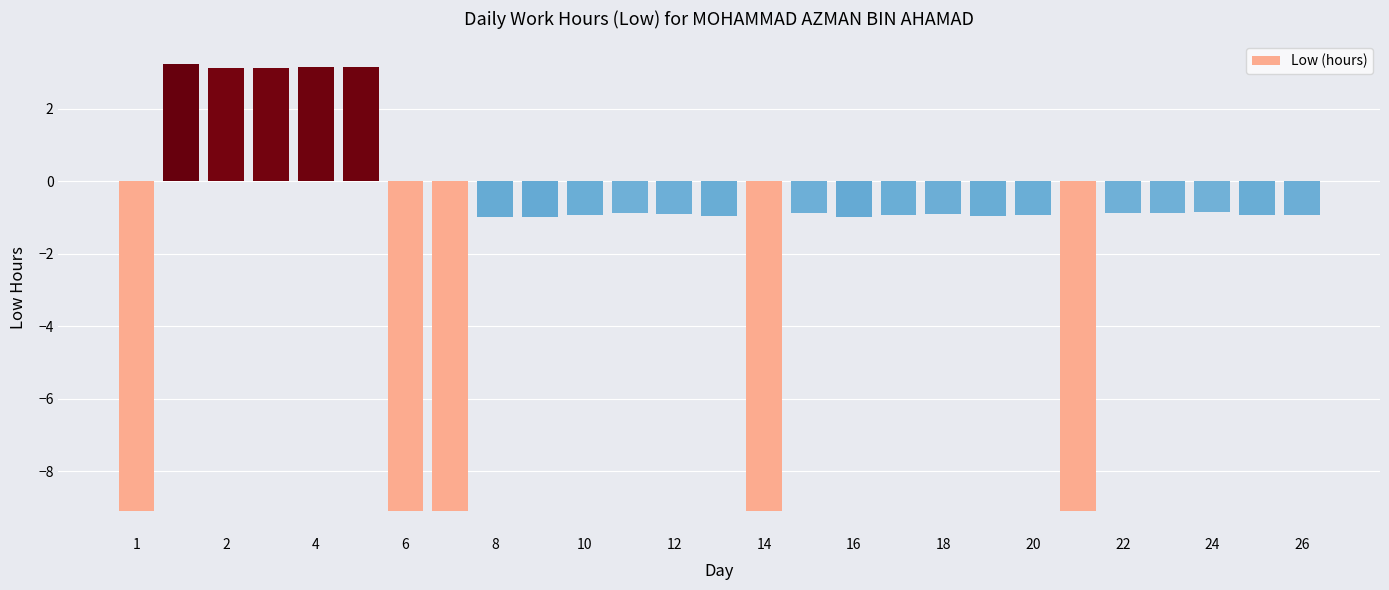

What is the sum of all values?

-45.5